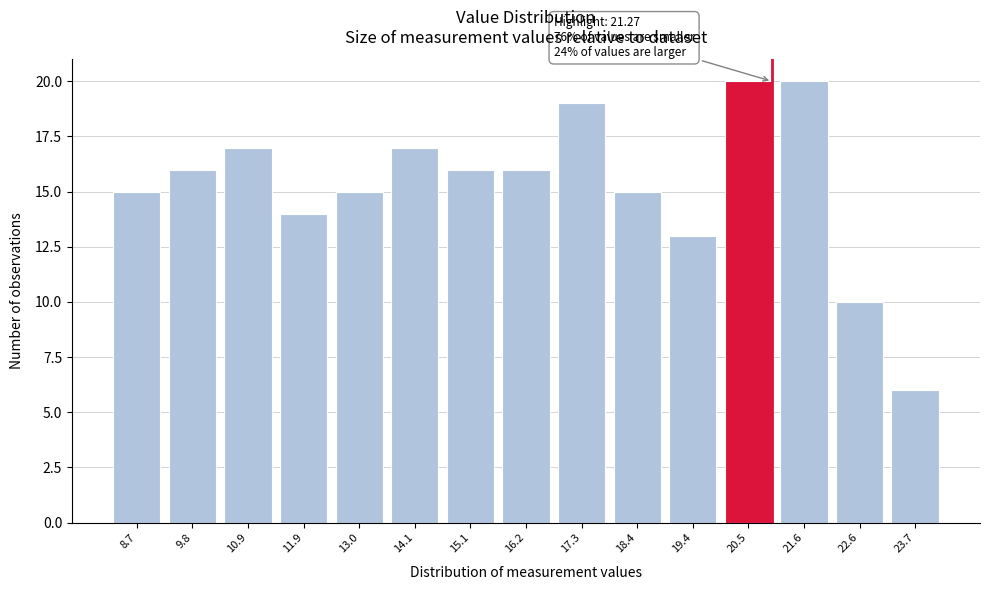

Reading left to right, extract all data points from this chart.

8.7=15	9.8=16	10.9=17	11.9=14	13.0=15	14.1=17	15.1=16	16.2=16	17.3=19	18.4=15	19.4=13	20.5=20	21.6=20	22.6=10	23.7=6